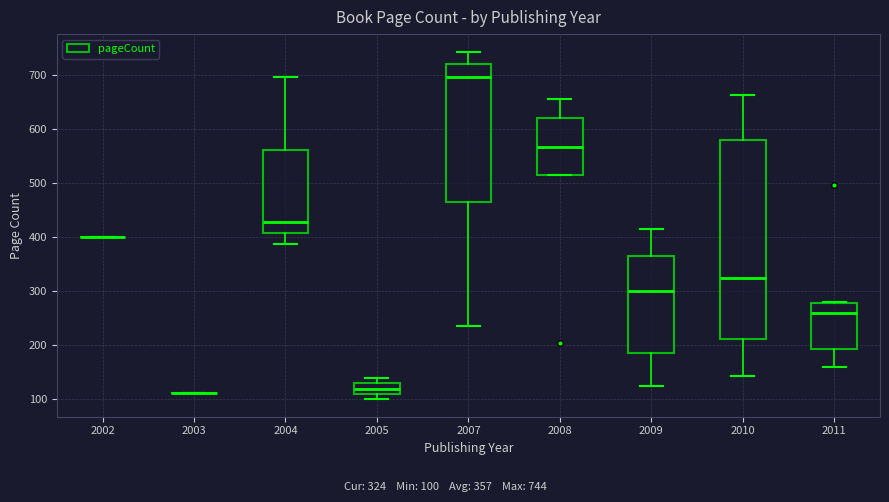

Reading left to right, transcribe this box plot: for each box, give where its median line is, the range the box spans, and where its two whiskers end, as read against the y-axis. The values are not printed on the chart, so give them approximately, as read against the axis.

2002: box collapsed to a line at 400, whiskers 400 to 400
2003: box collapsed to a line at 110, whiskers 110 to 110
2004: median 430, box 410 to 560, whiskers 390 to 700
2005: median 120, box 110 to 130, whiskers 100 to 140
2007: median 700, box 470 to 720, whiskers 240 to 740
2008: median 570, box 520 to 620, whiskers 520 to 660
2009: median 300, box 190 to 370, whiskers 120 to 420
2010: median 320, box 210 to 580, whiskers 140 to 660
2011: median 260, box 190 to 280, whiskers 160 to 280